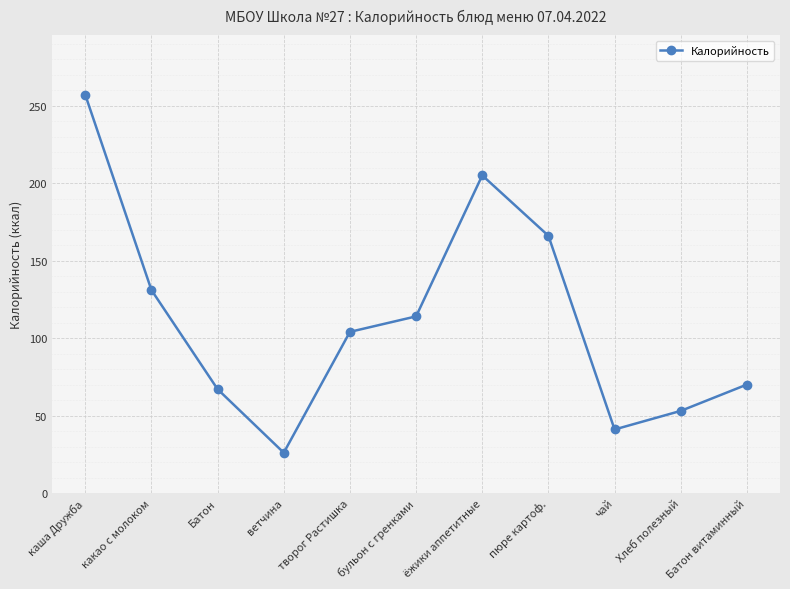

How many values are below 104?

5